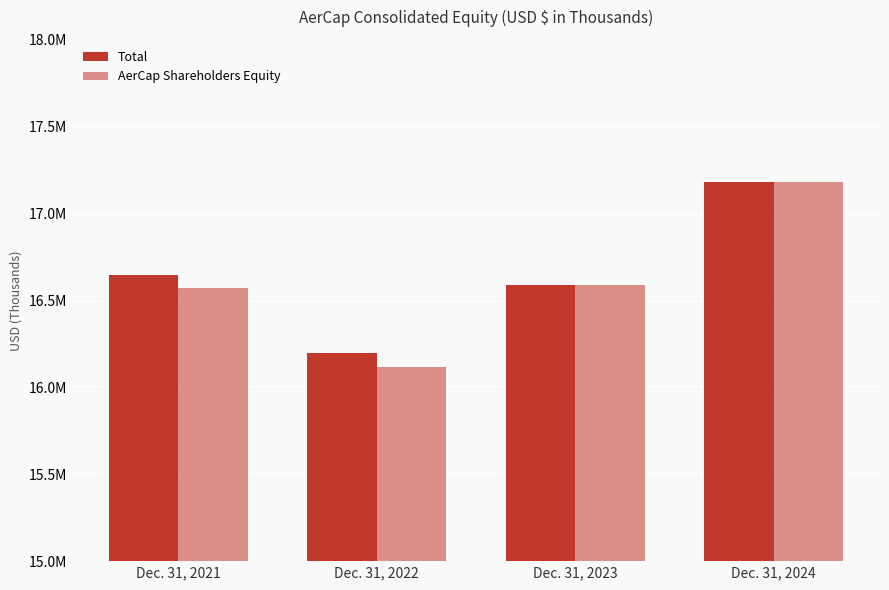

Are the bars grouped side by side (vs. stacked)?

Yes